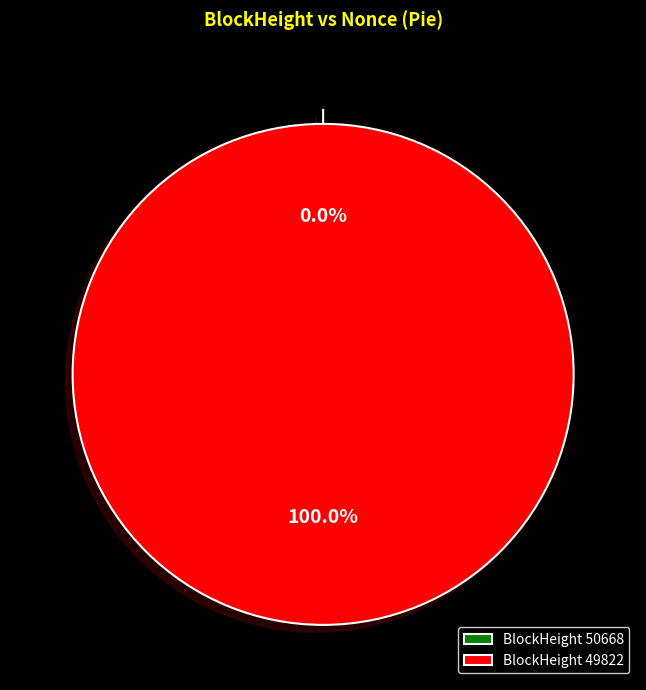

Rank the categories by value from highest to lowest.

49822, 50668